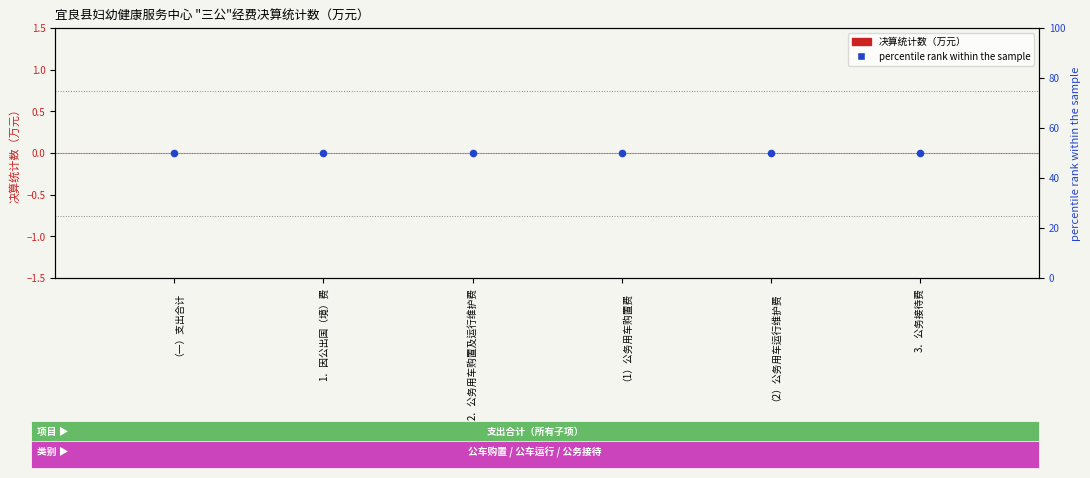

What is the total value across all series at （1）公务用车购置费?

50